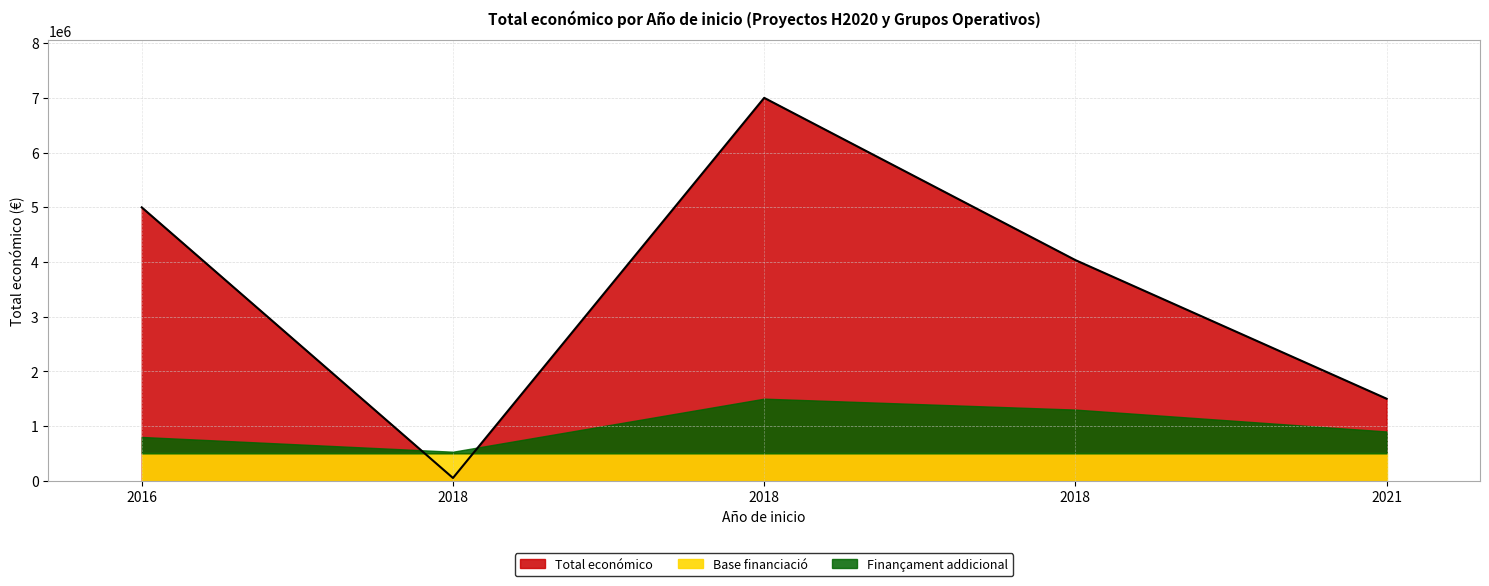

True or false: the data shows 4997660 at 2016.

True